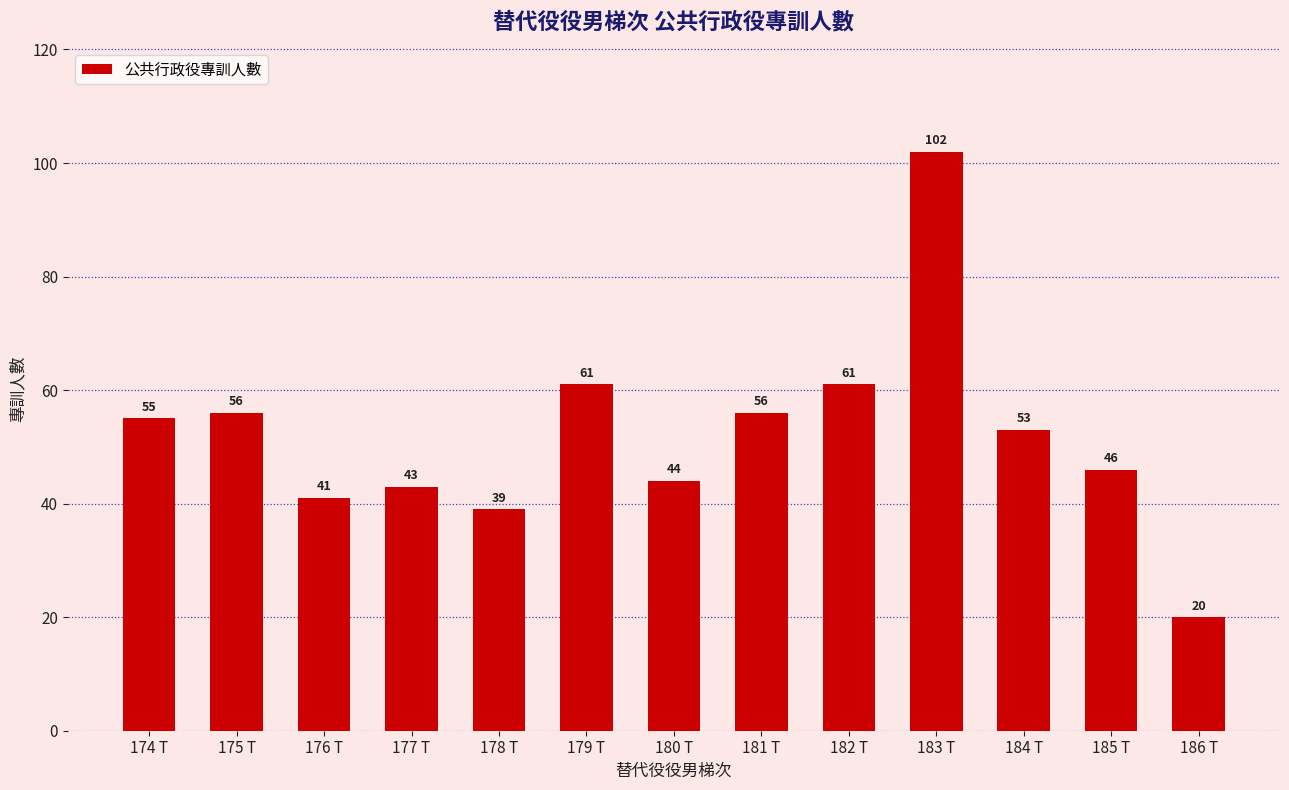

Reading left to right, transcribe all the data shown in this chart.

55	56	41	43	39	61	44	56	61	102	53	46	20